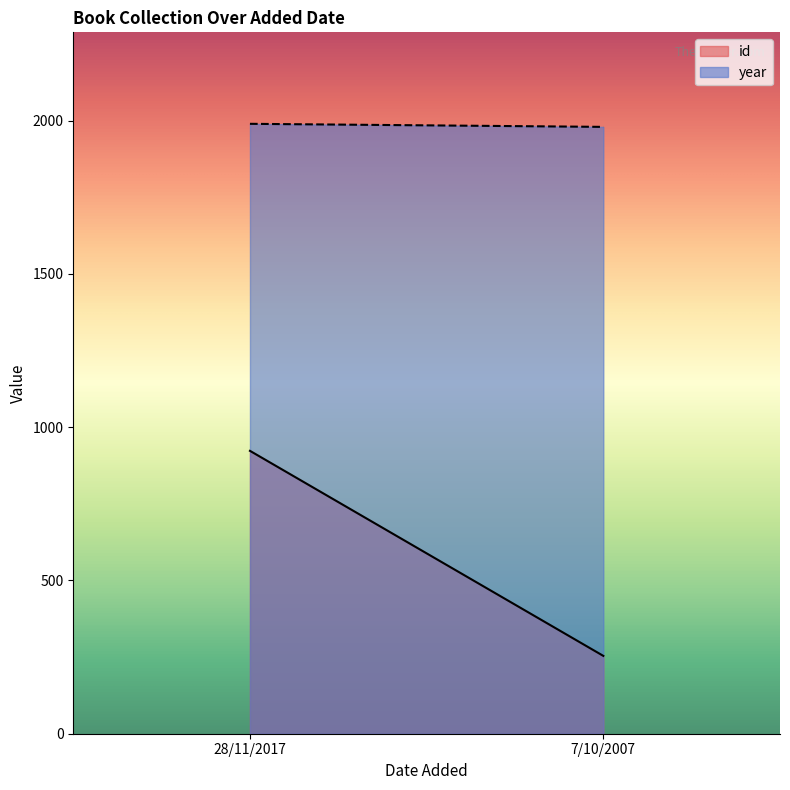

What is the greatest value displayed?

1990